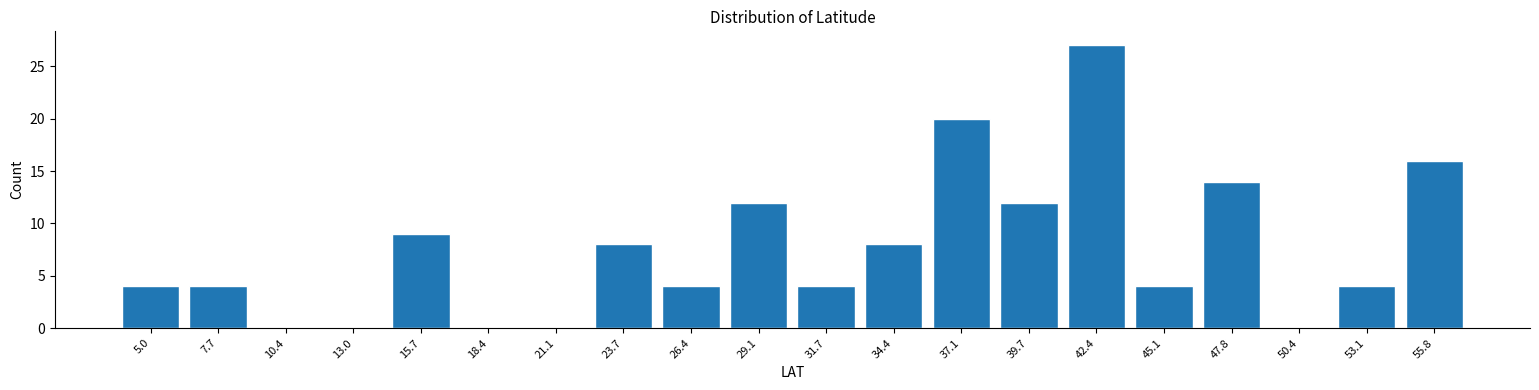

Reading right to left, list all the values displayed in this chart.

55.8=16	53.1=4	50.4=0	47.8=14	45.1=4	42.4=27	39.7=12	37.1=20	34.4=8	31.7=4	29.1=12	26.4=4	23.7=8	21.1=0	18.4=0	15.7=9	13.0=0	10.4=0	7.7=4	5.0=4